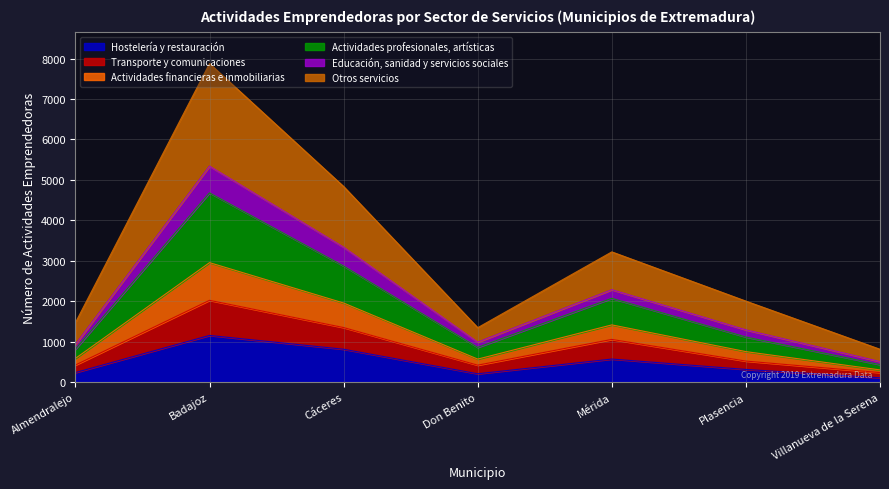

At which category is the sum across all series the highest?

Badajoz